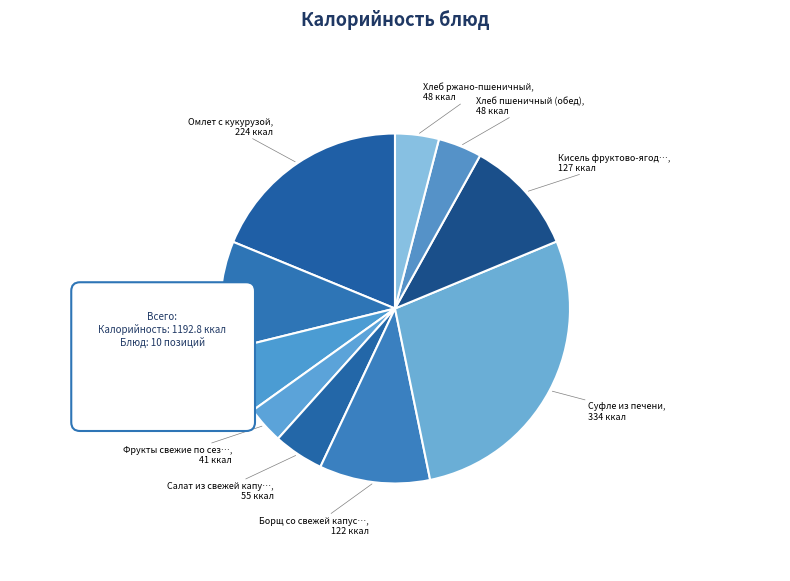

What is the change in value from Какао с молоком to Суфле из печени?

+214.4